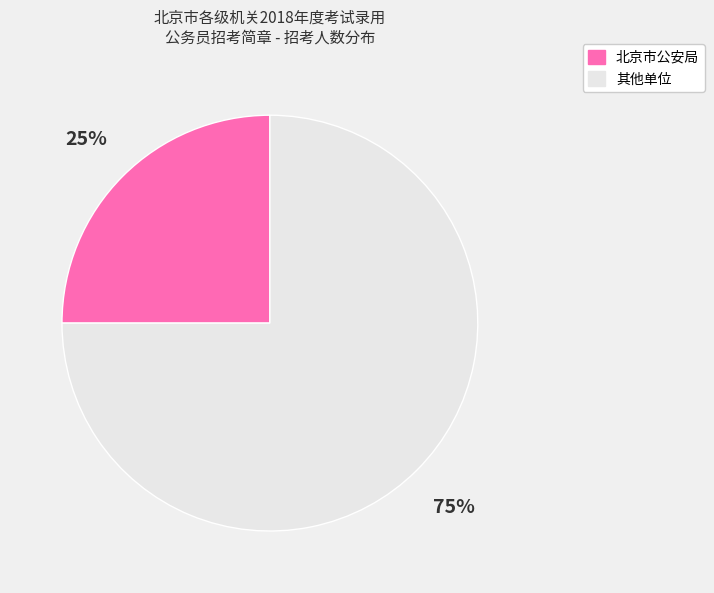

Is there any slice that represents more than half of the pie?

Yes